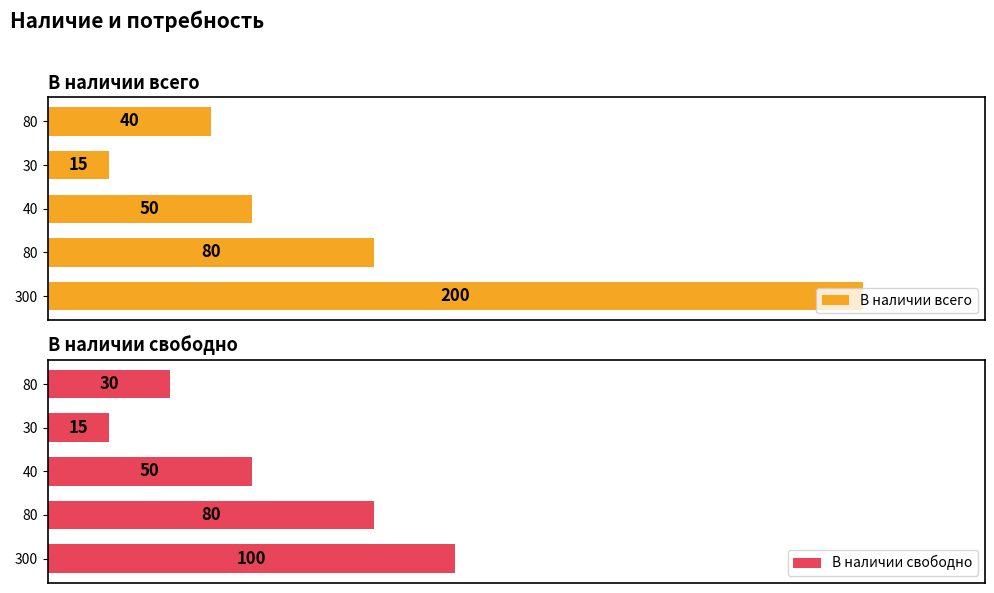

Reading left to right, what are all the values shown in this chart?

В наличии всего: 40	15	50	80	200
В наличии свободно: 30	15	50	80	100